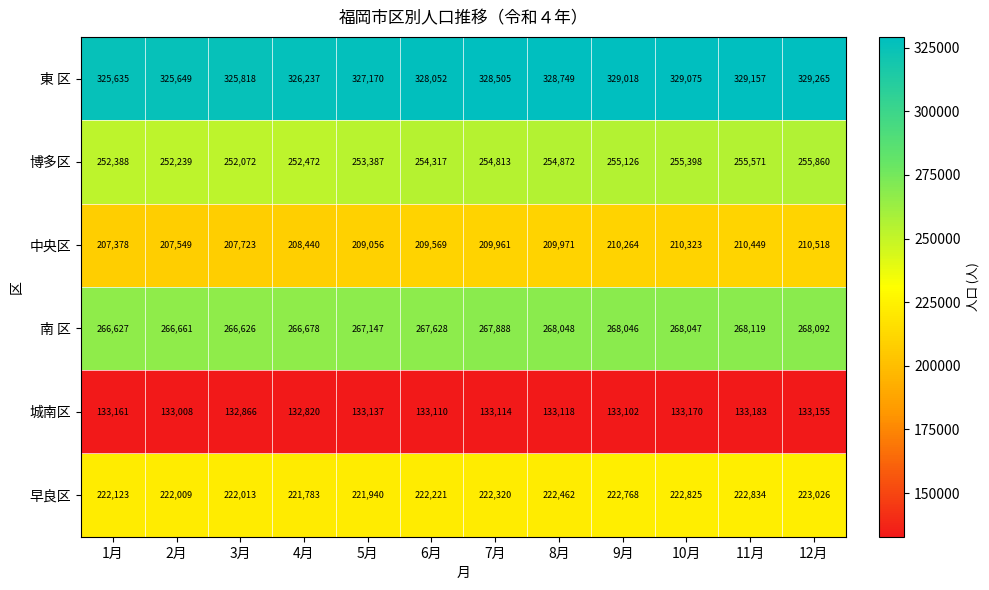

What is the approximate value of 東 区 at 12月?

329265